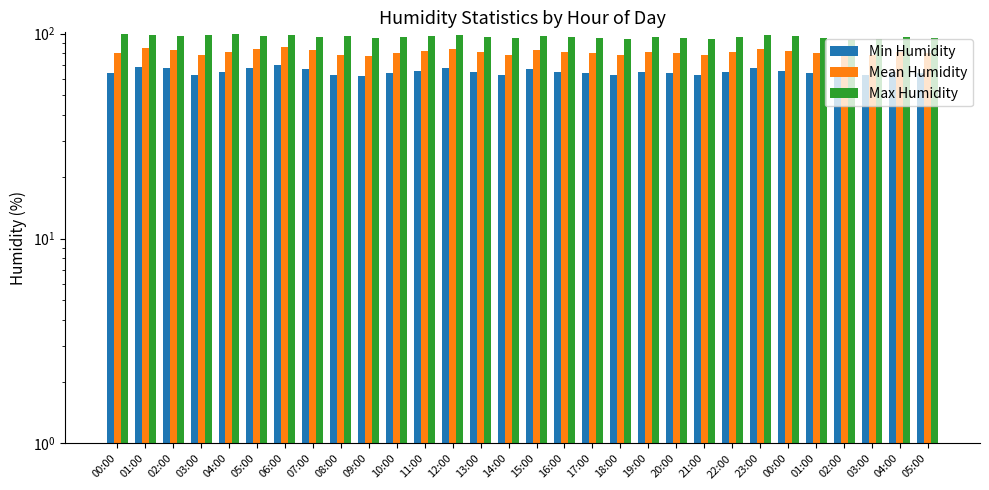

Reading left to right, extract all data points from this chart.

Min Humidity: 00:00=64	01:00=69	02:00=68	03:00=63	04:00=65	05:00=68	06:00=70	07:00=67	08:00=63	09:00=62	10:00=64	11:00=66	12:00=68	13:00=65	14:00=63	15:00=67	16:00=65	17:00=64	18:00=63	19:00=65	20:00=64	21:00=63	22:00=65	23:00=68	00:00=66	01:00=64	02:00=62	03:00=63	04:00=65	05:00=64
Mean Humidity: 00:00=80	01:00=85	02:00=83	03:00=79	04:00=81	05:00=84	06:00=86	07:00=83	08:00=79	09:00=78	10:00=80	11:00=82	12:00=84	13:00=81	14:00=79	15:00=83	16:00=81	17:00=80	18:00=79	19:00=81	20:00=80	21:00=79	22:00=81	23:00=84	00:00=82	01:00=80	02:00=78	03:00=79	04:00=81	05:00=80
Max Humidity: 00:00=99	01:00=98	02:00=97	03:00=98	04:00=99	05:00=97	06:00=98	07:00=96	08:00=97	09:00=95	10:00=96	11:00=97	12:00=98	13:00=96	14:00=95	15:00=97	16:00=96	17:00=95	18:00=94	19:00=96	20:00=95	21:00=94	22:00=96	23:00=98	00:00=97	01:00=95	02:00=93	03:00=94	04:00=96	05:00=95